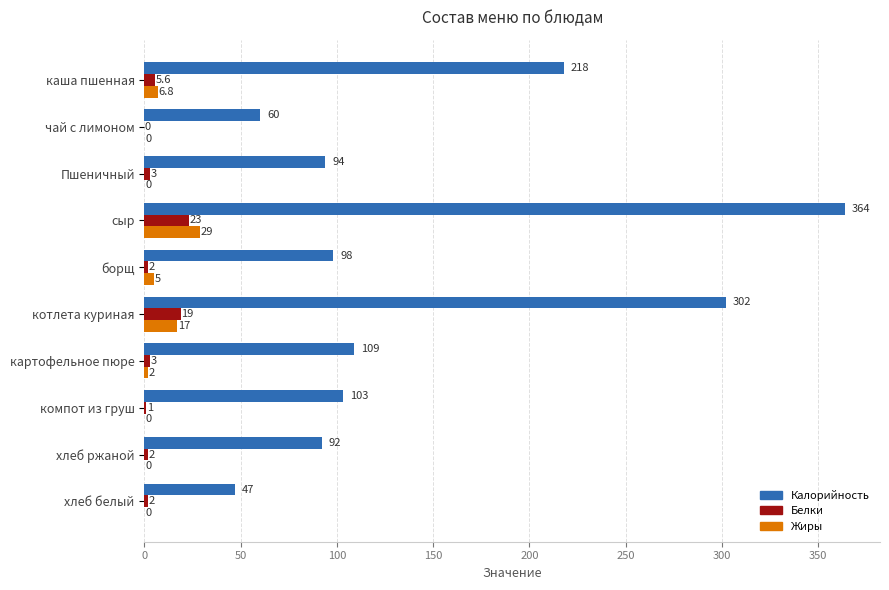

Where is Калорийность nearest to the value 205?

каша пшенная